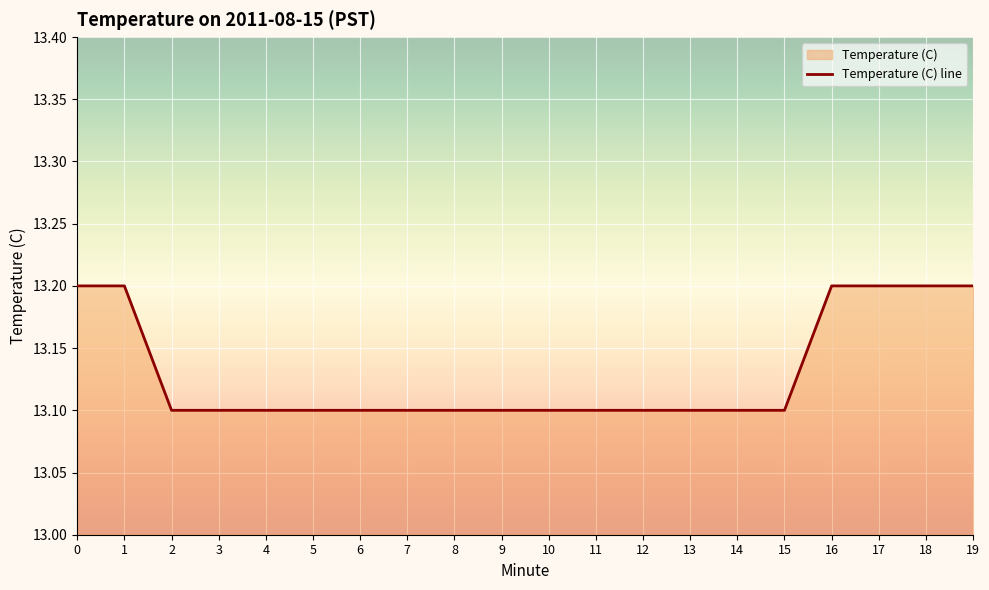

Is this an area chart (filled region under the line)?

No